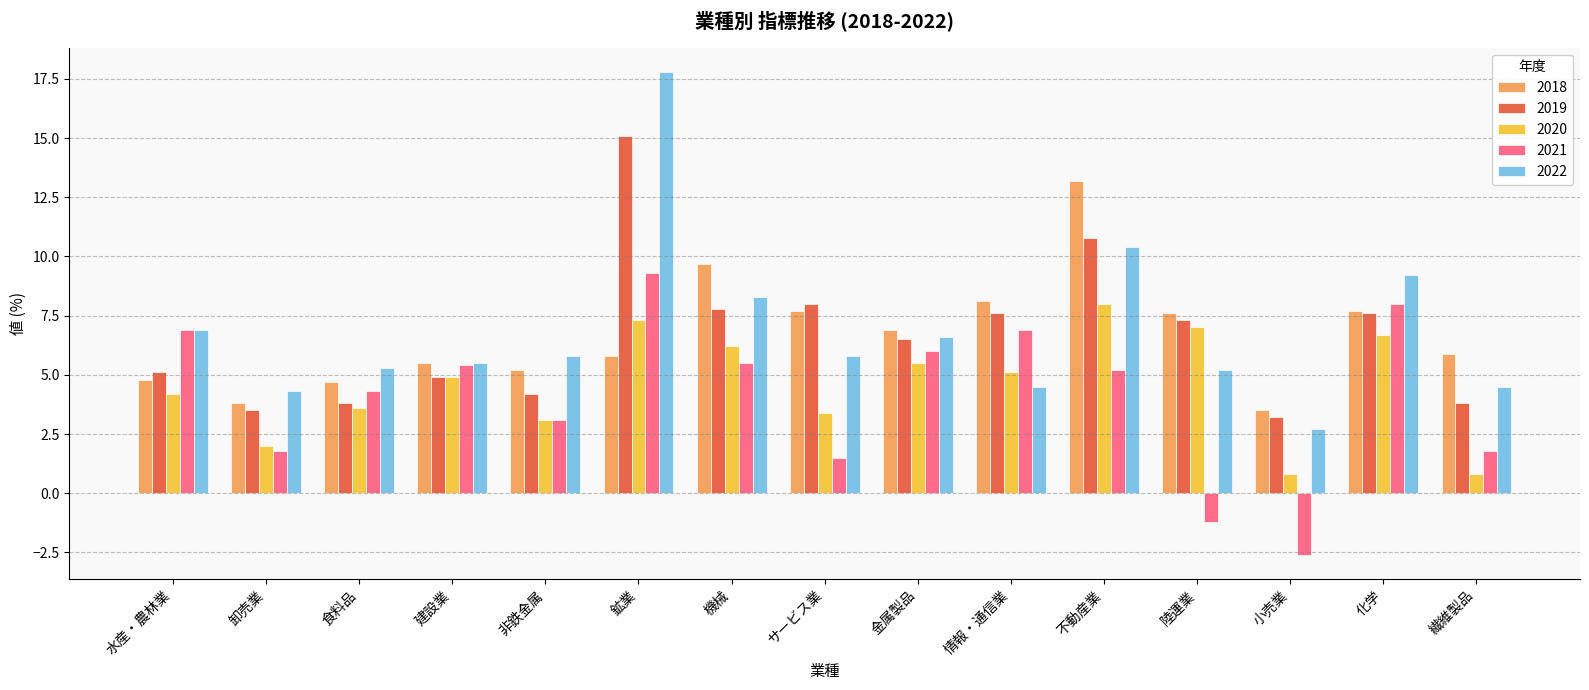

What is the highest value of the 2020 series?

8.0